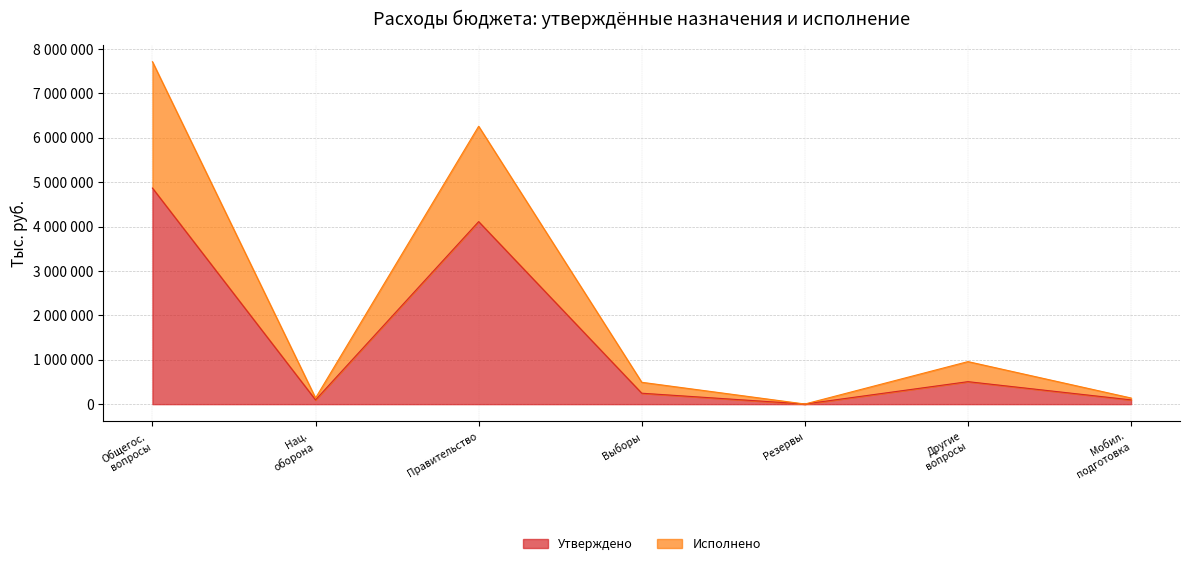

Count the number of data series in this chart.

2